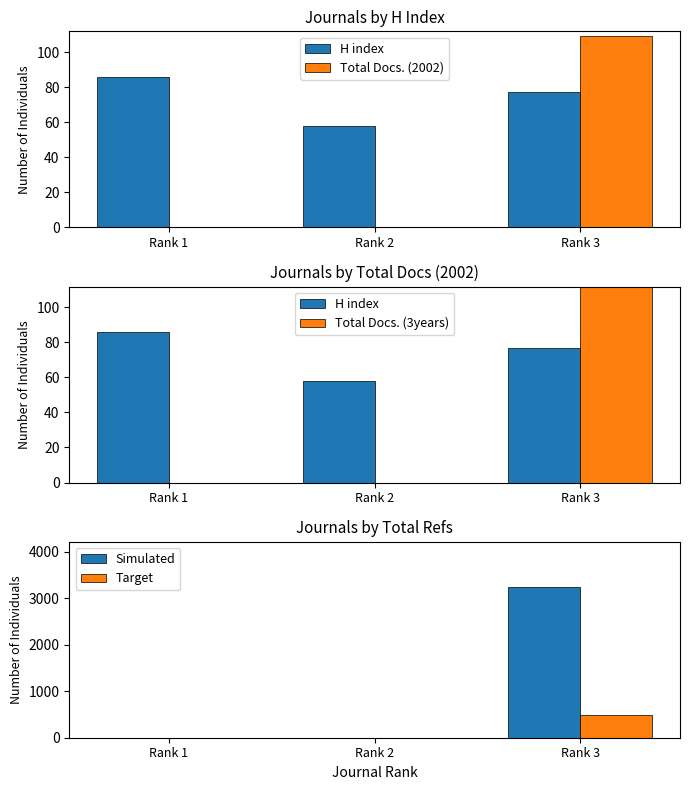

Reading left to right, extract all data points from this chart.

H index: Rank 1=86	Rank 2=58	Rank 3=77
Total Docs. (2002): Rank 1=0	Rank 2=0	Rank 3=109
Total Docs. (3years): Rank 1=0	Rank 2=0	Rank 3=298
Simulated: Rank 1=0	Rank 2=0	Rank 3=3243
Target: Rank 1=0	Rank 2=0	Rank 3=494